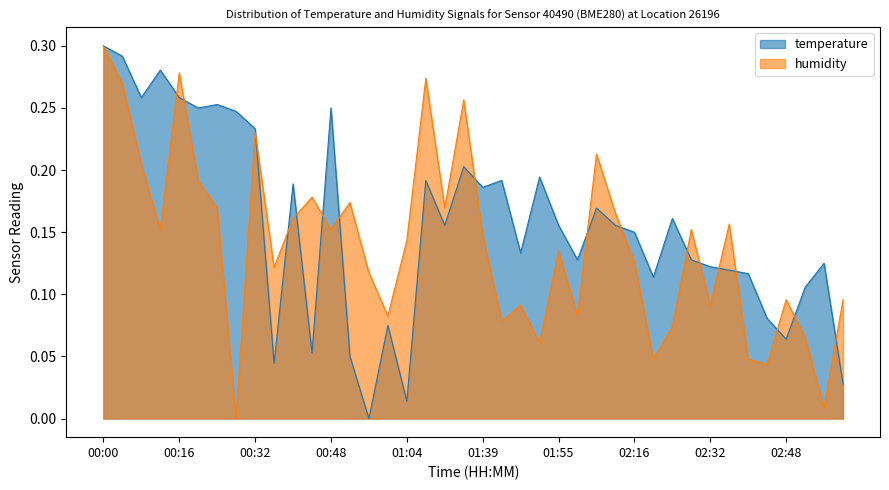

At 03:01, list the series in order from smallest to largest.

temperature, humidity